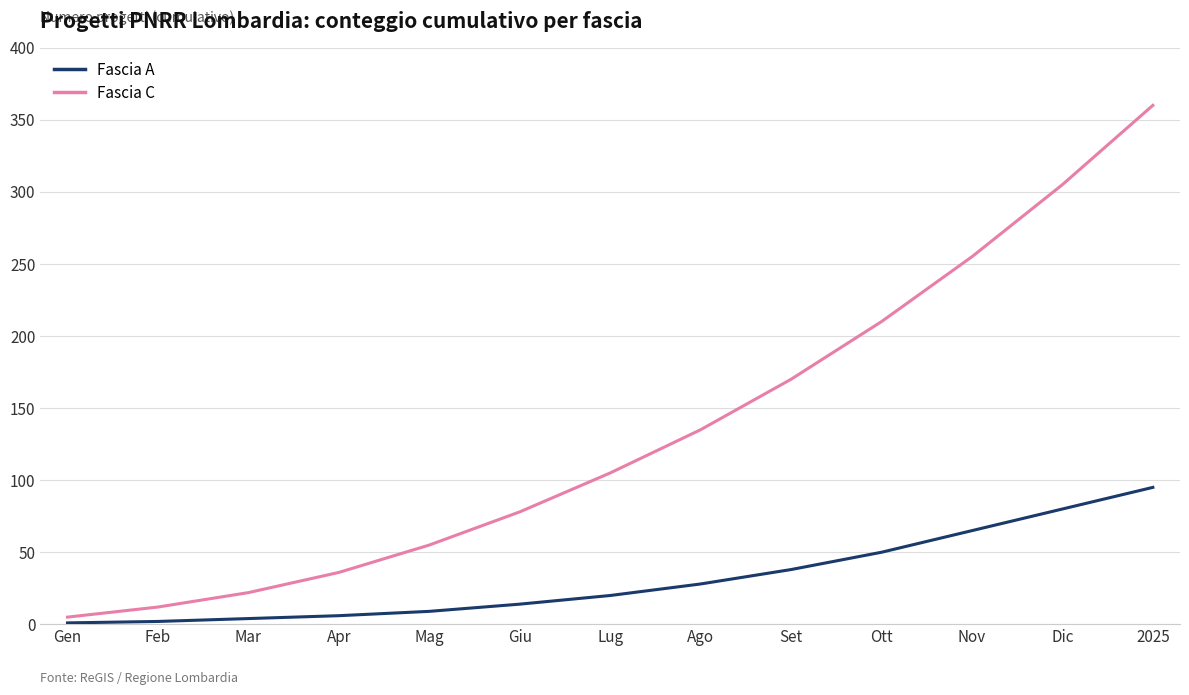

List the series in order of their peak value, highest first.

Fascia C, Fascia A